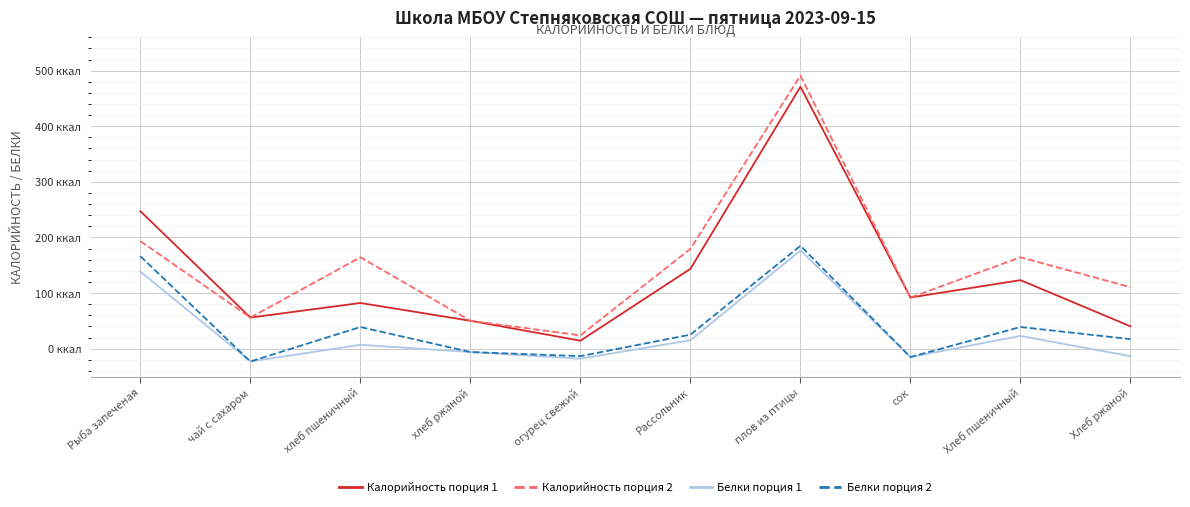

What are all the series names shown in the legend?

Калорийность порция 1, Калорийность порция 2, Белки порция 1, Белки порция 2